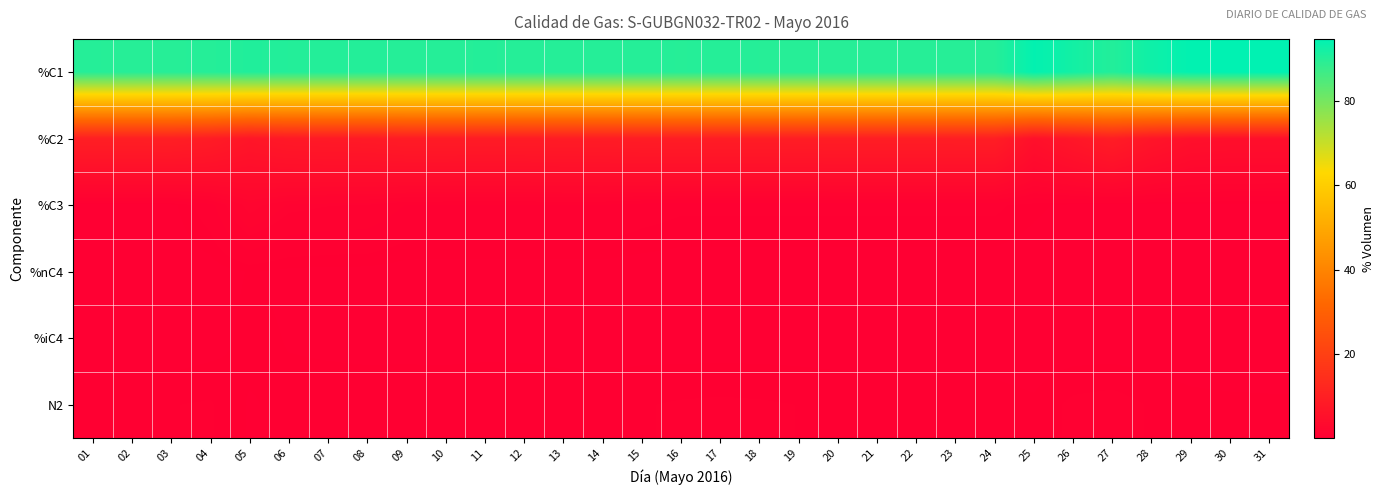

Which has a higher value, 24 or 13?

13